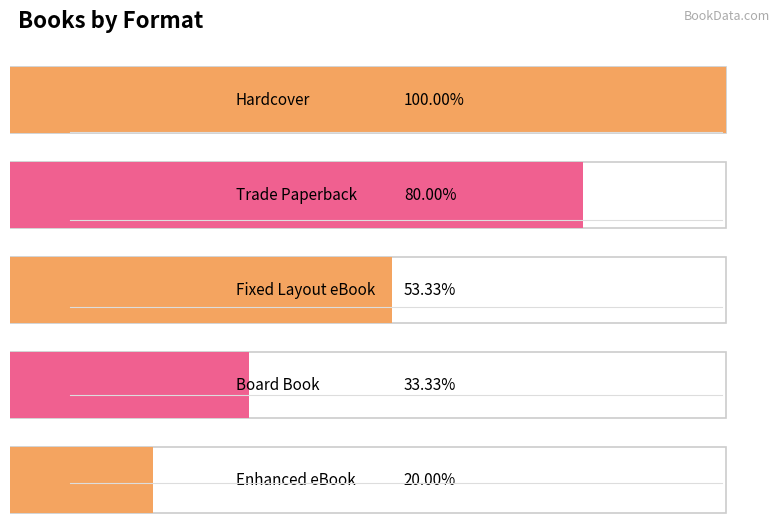

What is the label of the 3rd bar from the left?

Fixed Layout eBook